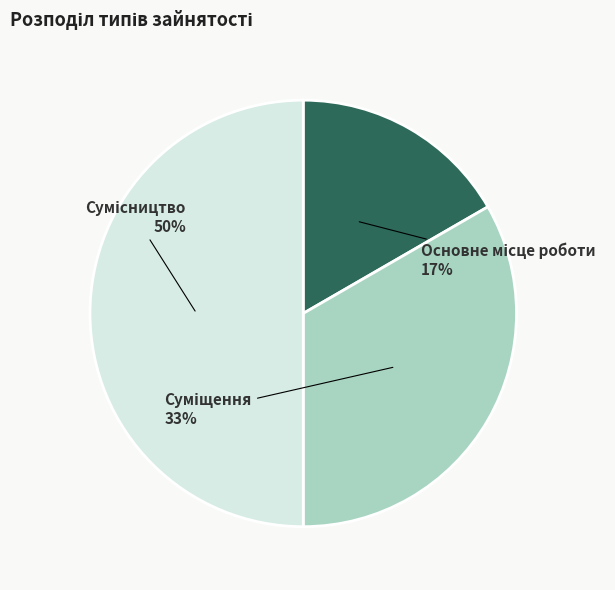

To the nearest percent, what is the average slice percentage?

33%